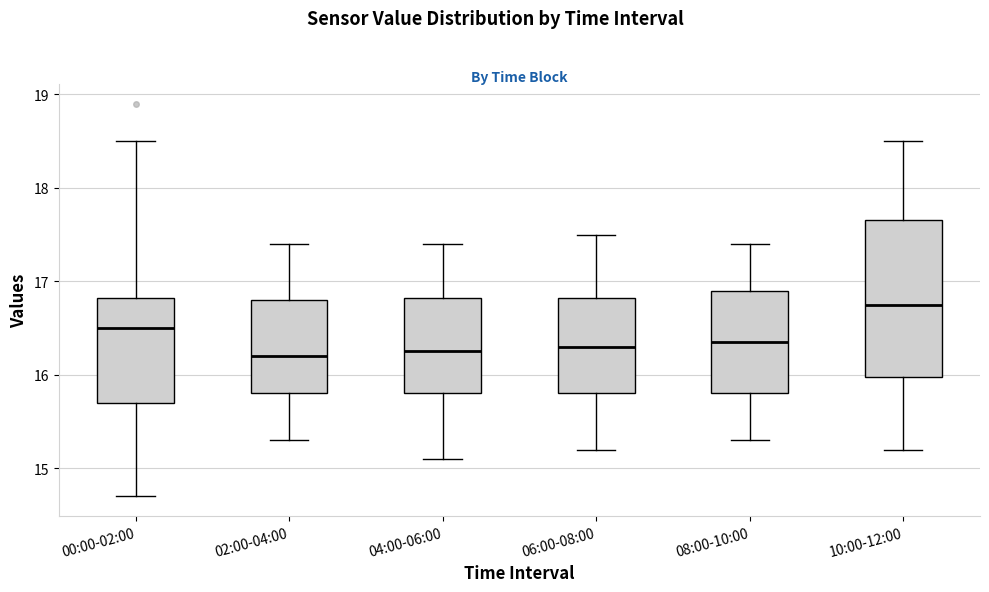

Which box has the highest median line?

10:00-12:00